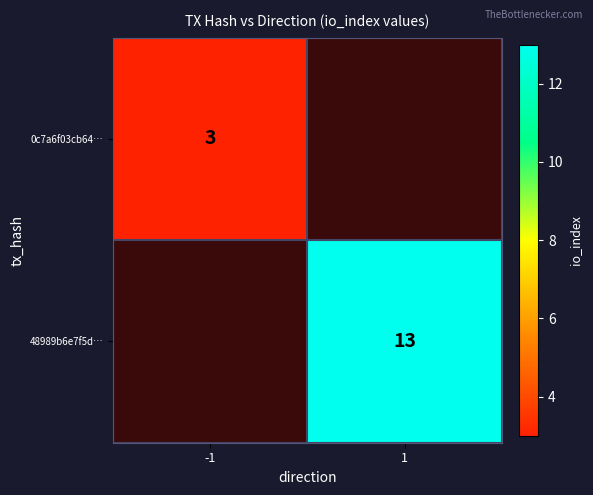

Is the value of 48989b6e7f5d… at 1 greater than the value of 0c7a6f03cb64… at -1?

Yes